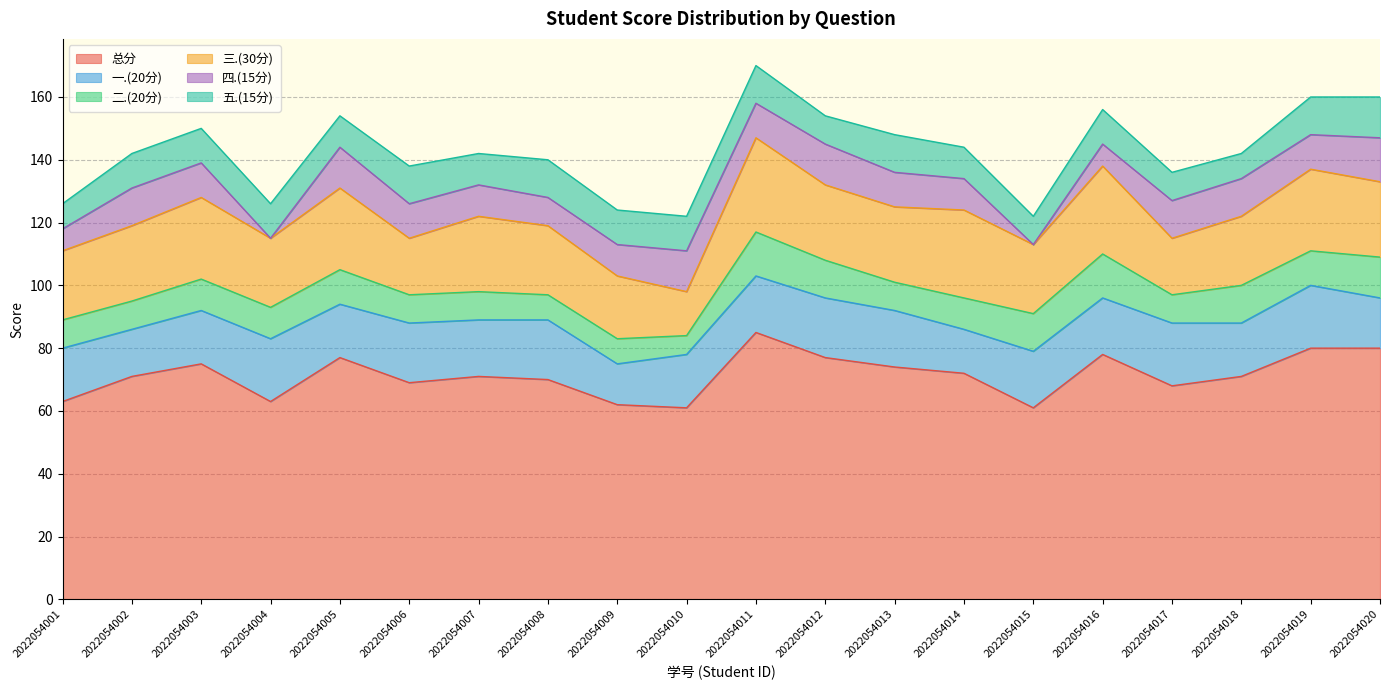

How many data points in 二.(20分) are above 10?

8